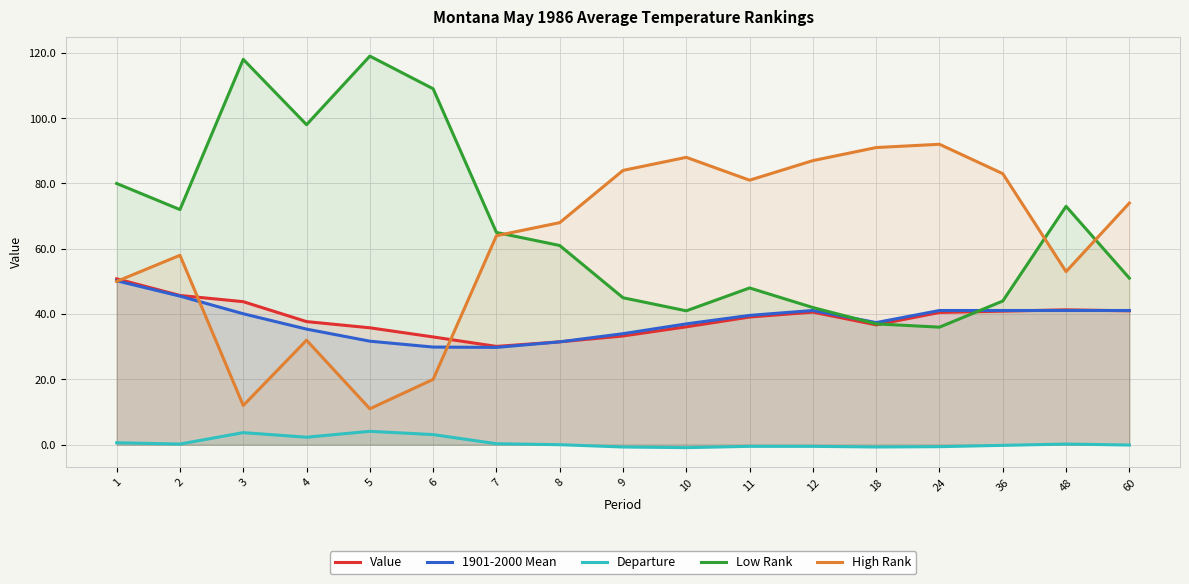

Which has a higher value, 4 or 36?

36